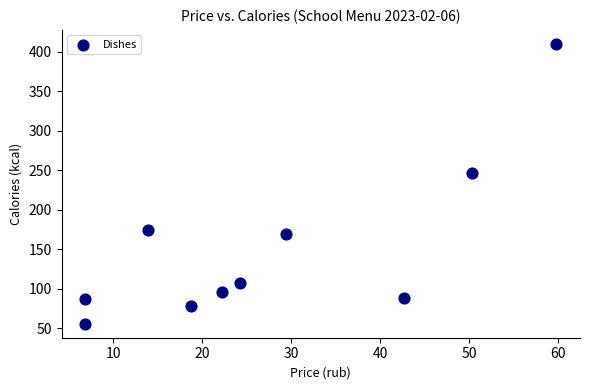

What Y value in the scatter plot is closest to 233?

247